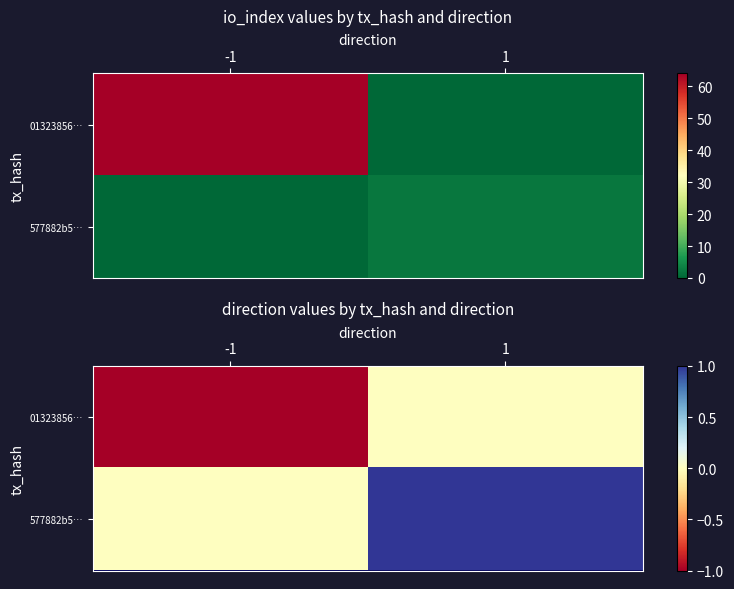

What is the sum of the 01323856… values at 1 and -1?

-1